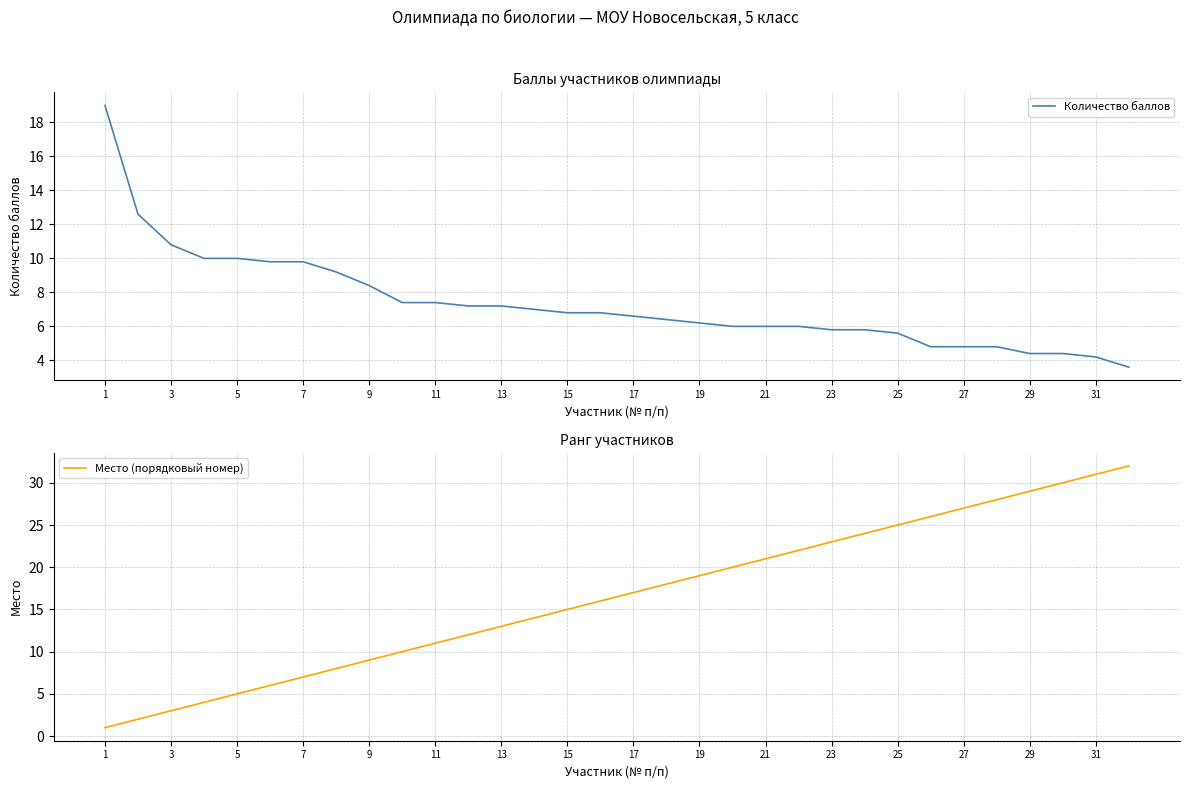

How many data points in Количество баллов are less than 6?

10